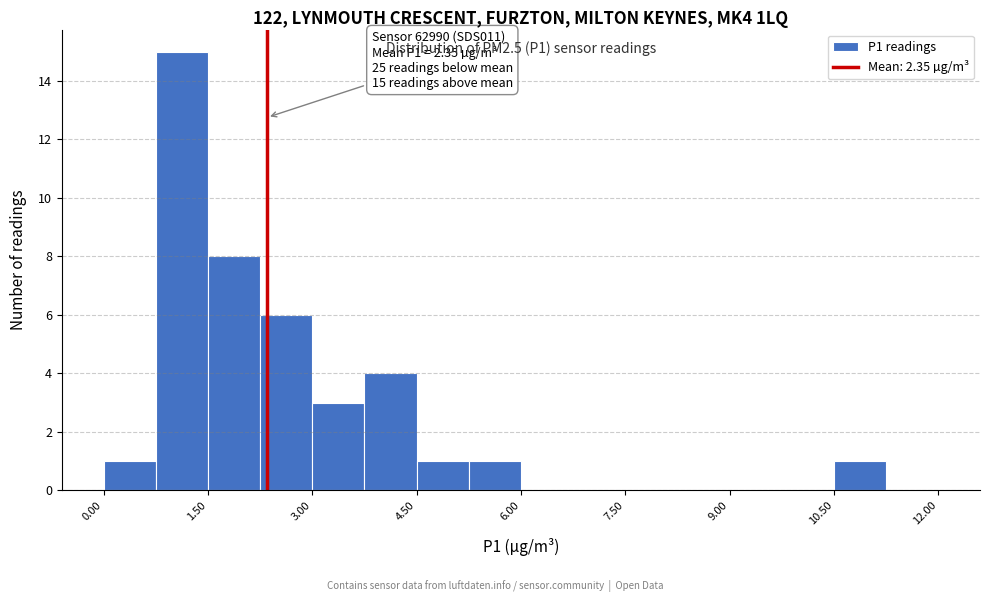

Around what value on the x-axis is the tallest bar? Give the approximate position of its centre, as read against the axis.

1.2